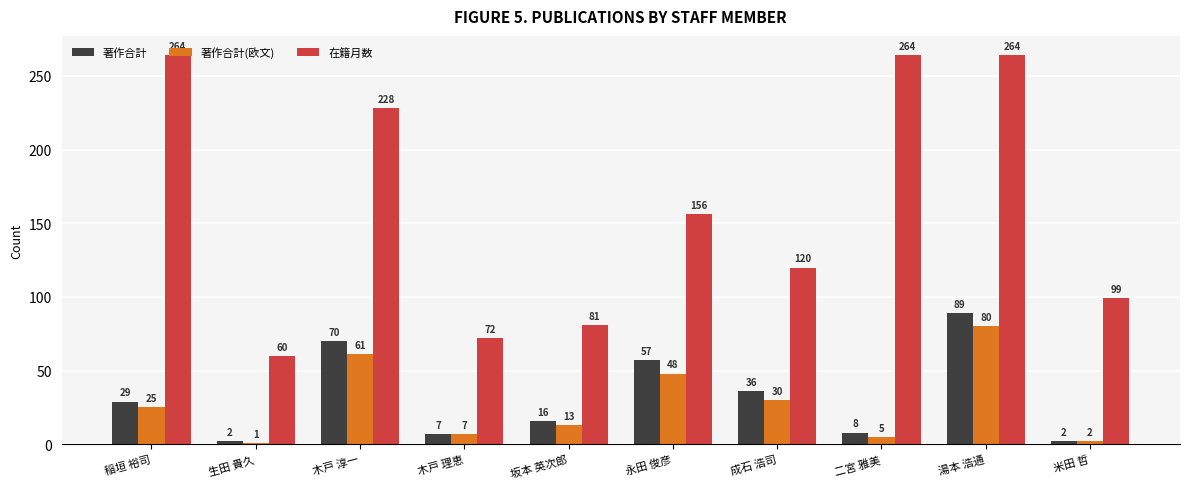

Reading right to left, what are all the values shown in this chart?

著作合計: 2	89	8	36	57	16	7	70	2	29
著作合計(欧文): 2	80	5	30	48	13	7	61	1	25
在籍月数: 99	264	264	120	156	81	72	228	60	264